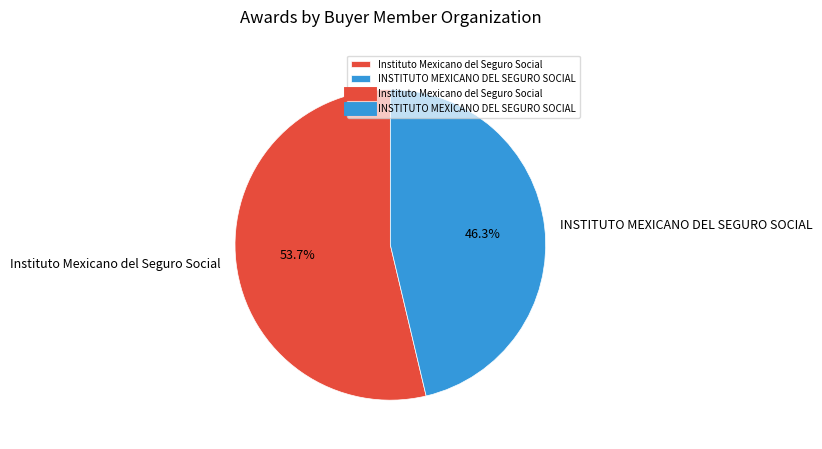

Which category has the smallest portion of the pie?

INSTITUTO MEXICANO DEL SEGURO SOCIAL